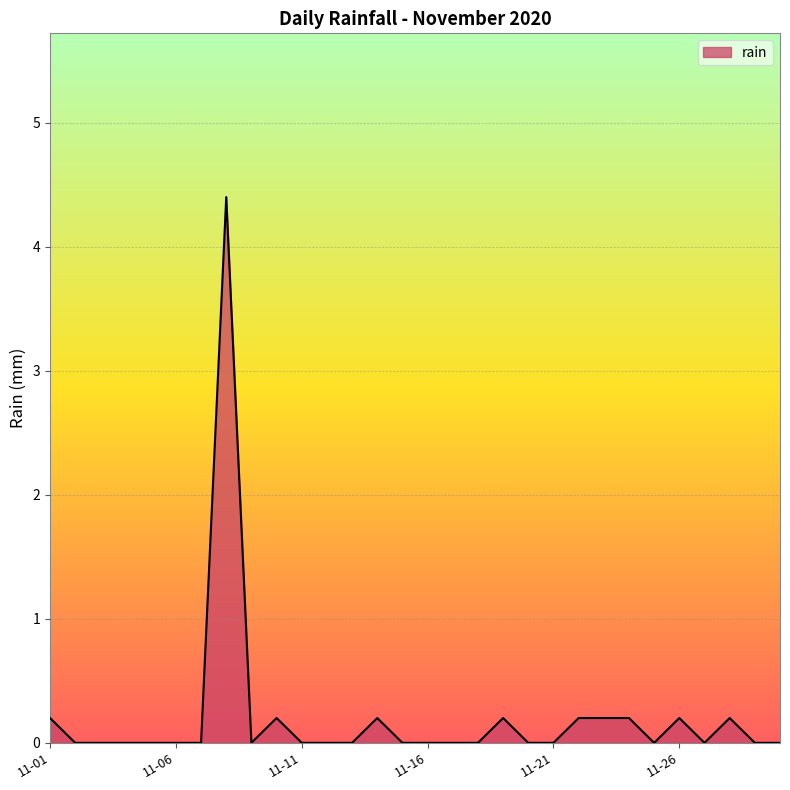

What is the difference between the maximum and minimum values?

4.4